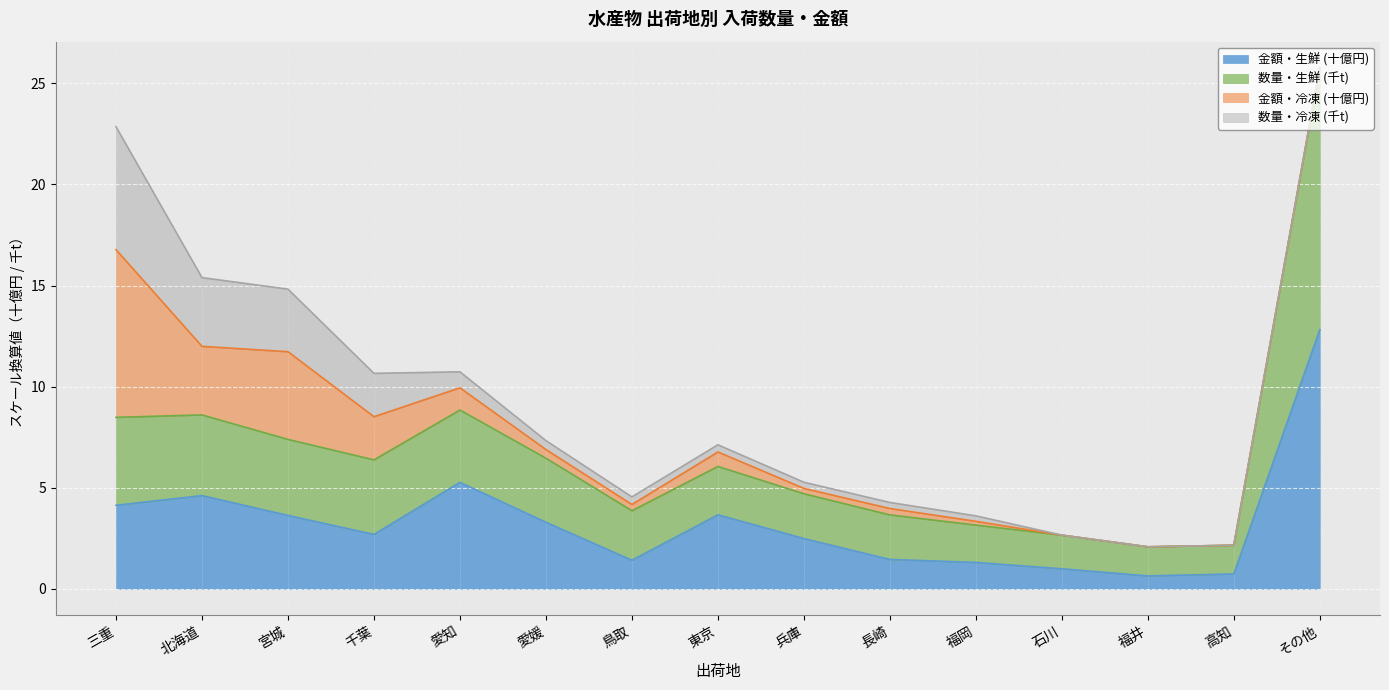

At which category is the sum across all series the highest?

その他